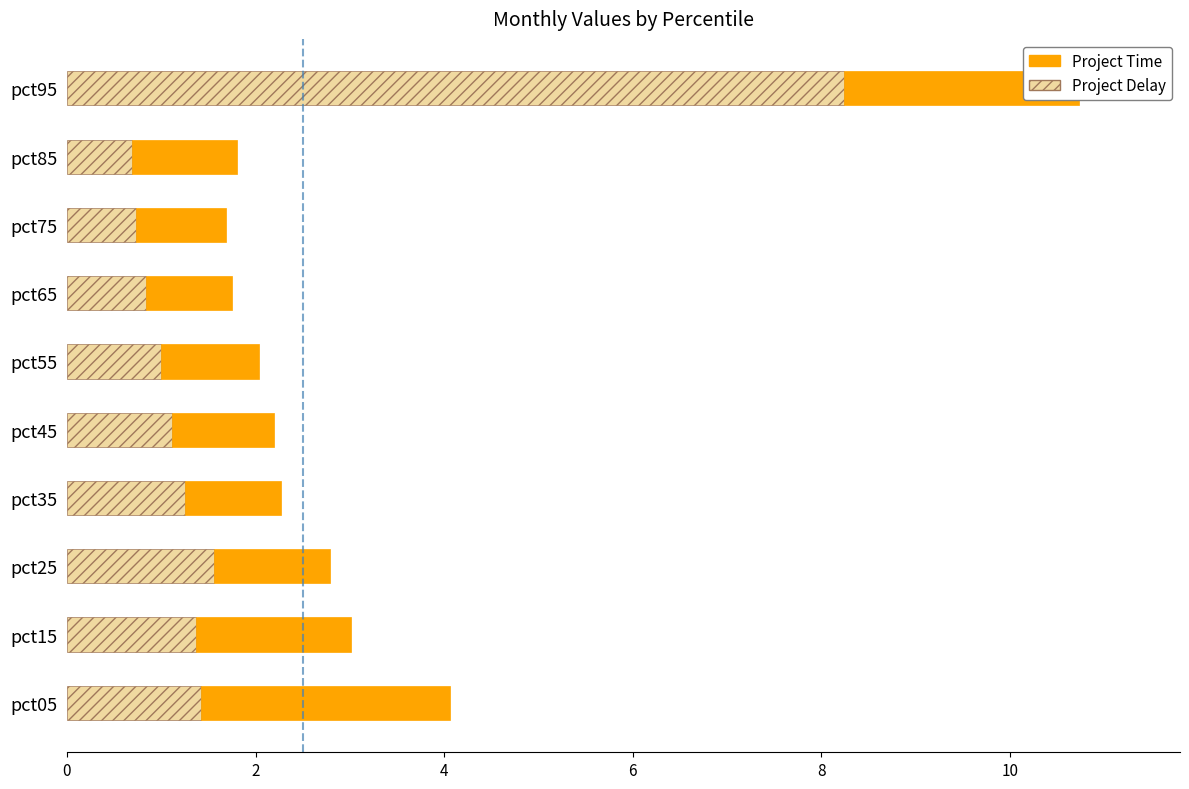

What is the total value across all series at pct35?

2.3